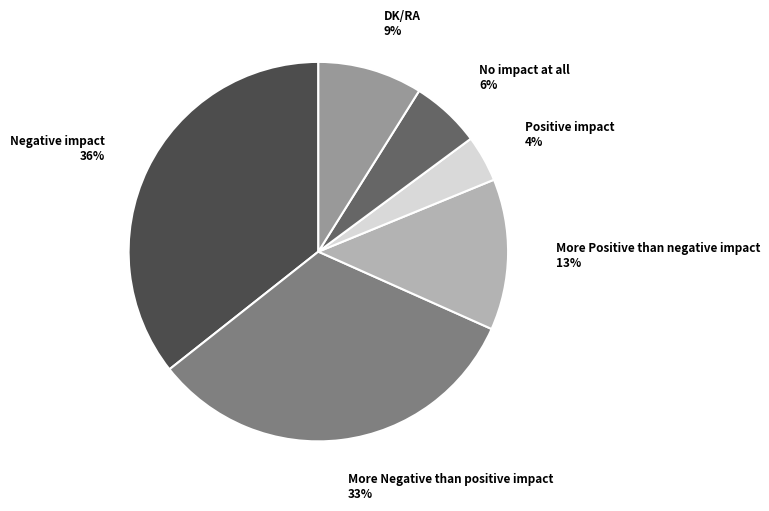

To the nearest percent, what is the difference between the largest and smallest slice percentages?

32%